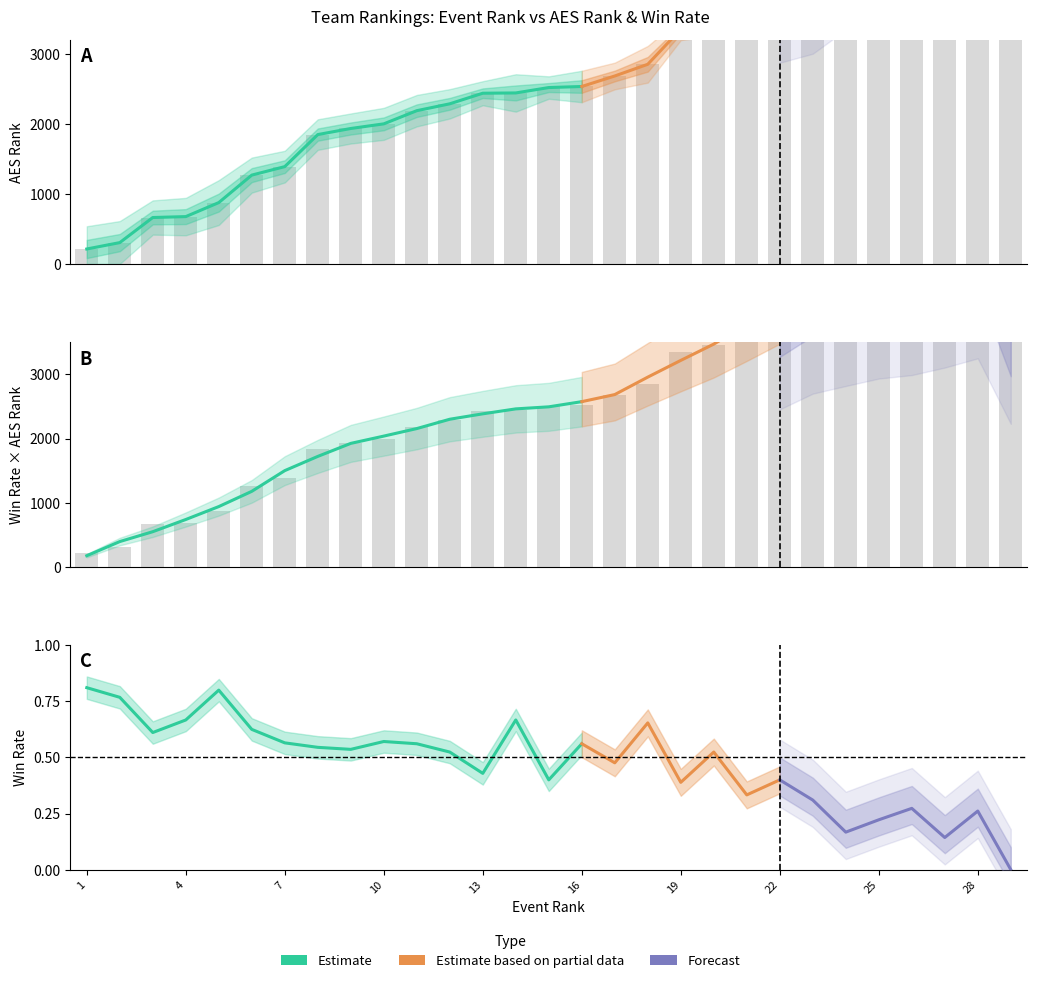

What is the spread (max minus min) of values at 23?

4814